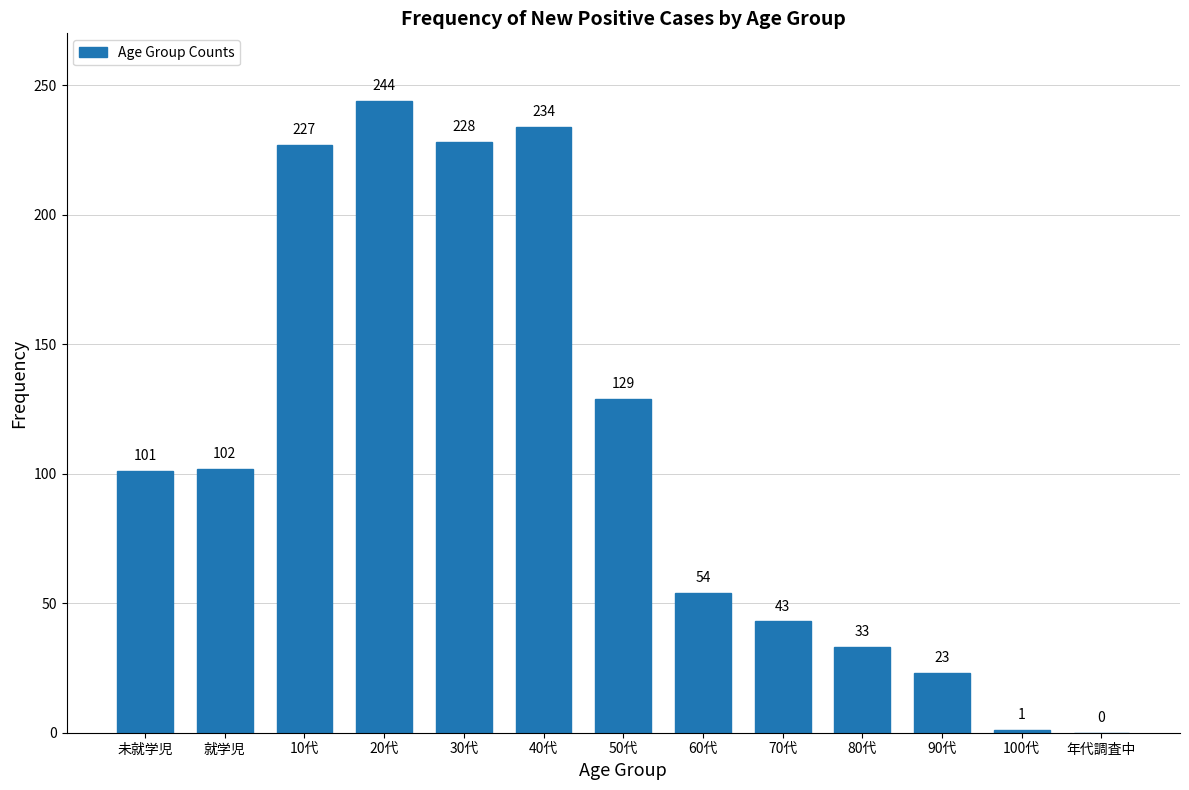

Reading right to left, what are all the values shown in this chart?

年代調査中=0	100代=1	90代=23	80代=33	70代=43	60代=54	50代=129	40代=234	30代=228	20代=244	10代=227	就学児=102	未就学児=101